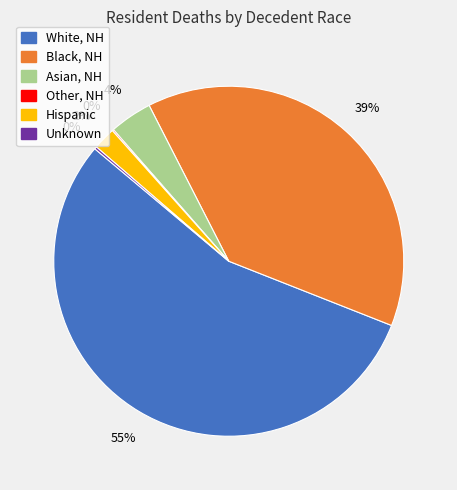

Combined, do Black, NH and White, NH account for over 50%?

Yes